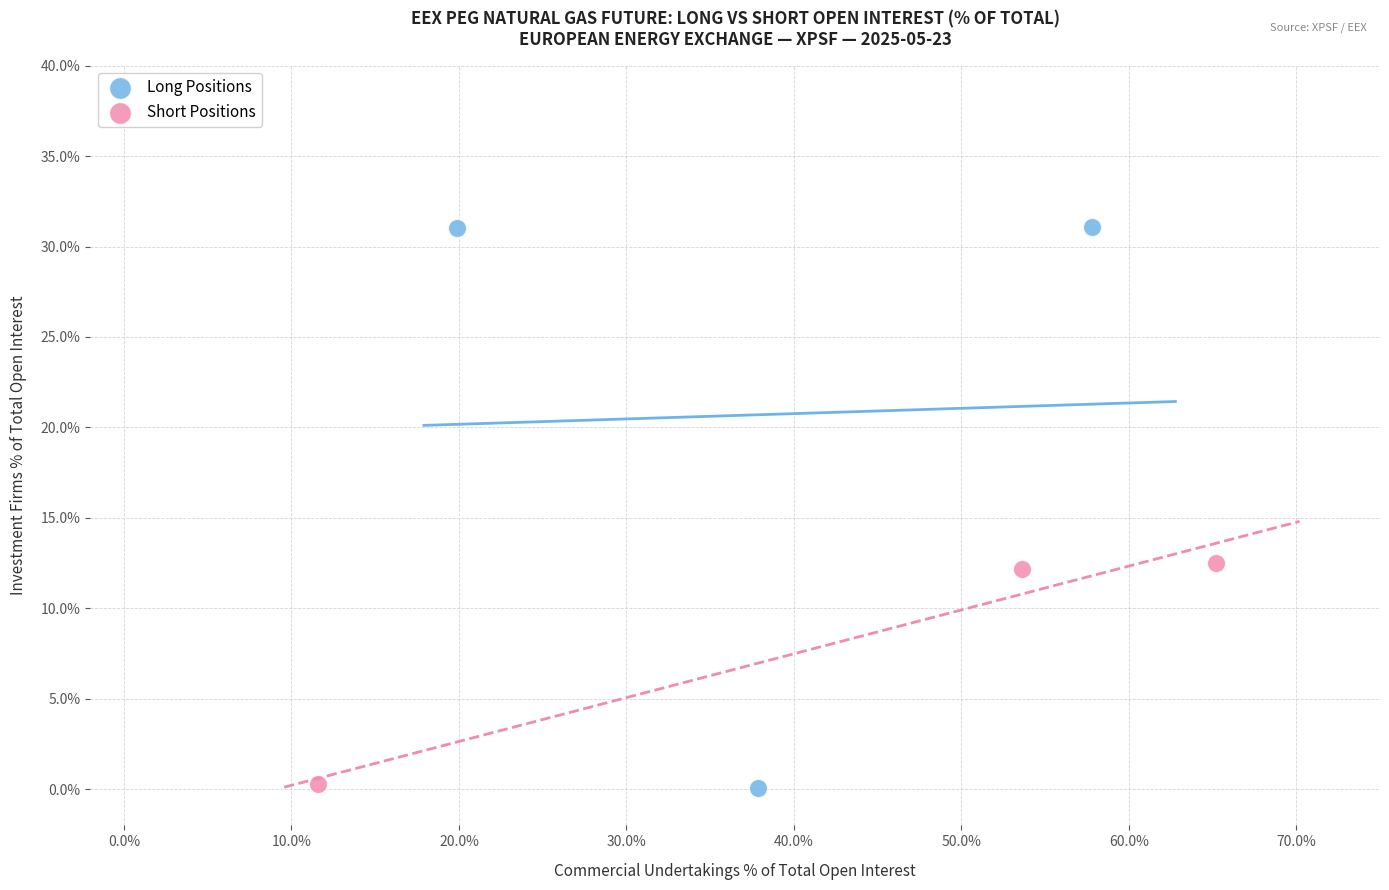

Which series has the widest spread of Y values?

Long Positions